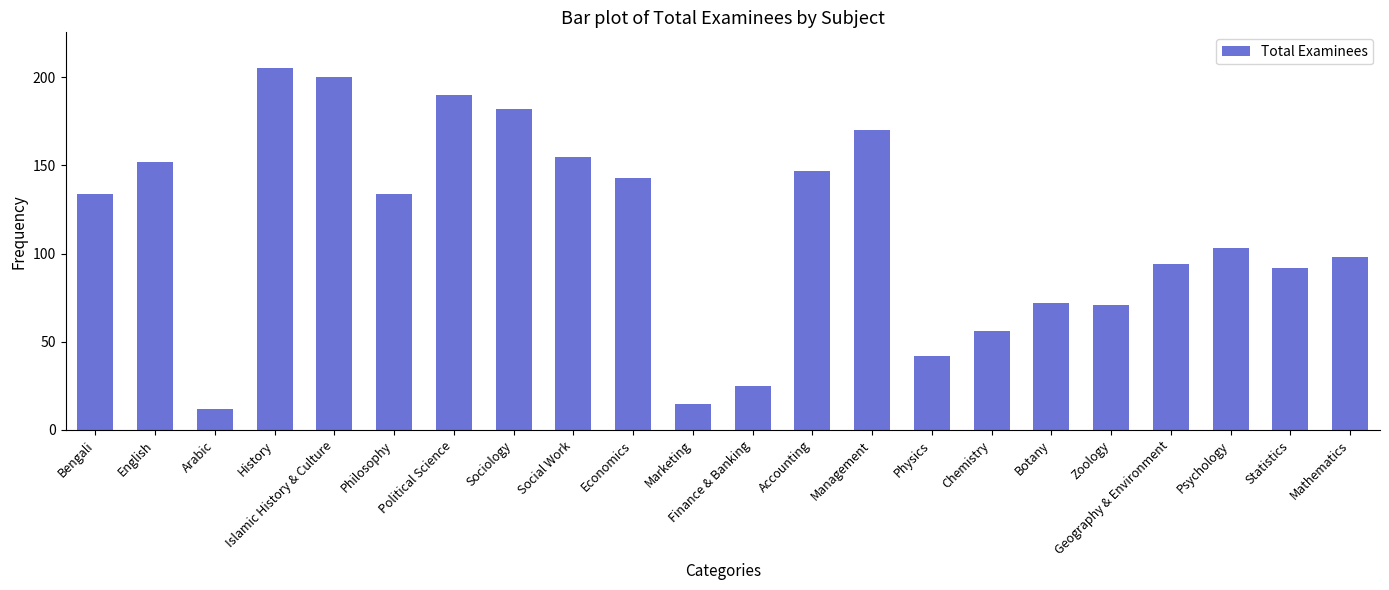

Between Islamic History & Culture and English, which is larger?

Islamic History & Culture